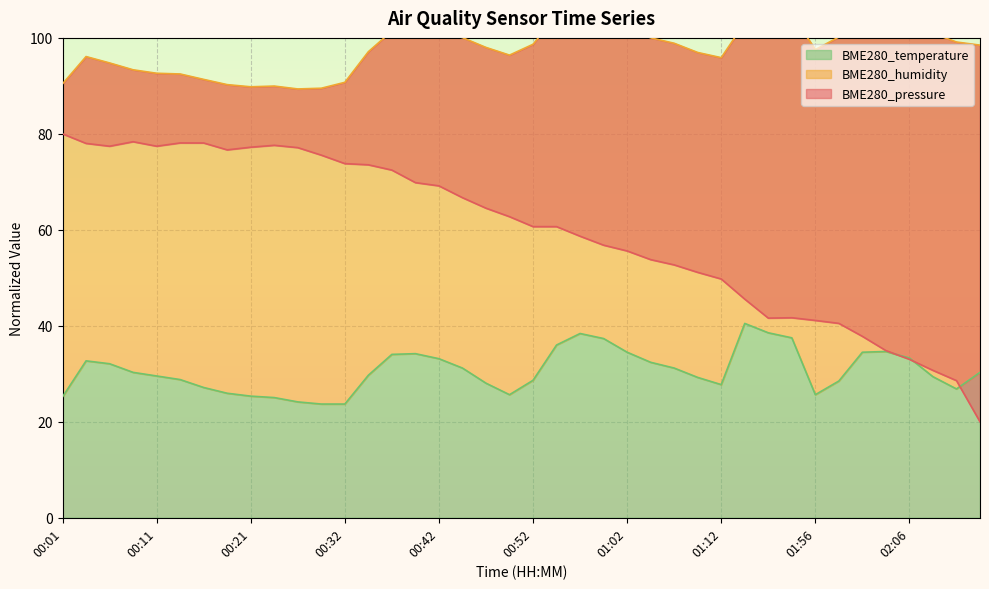

What is the lowest value of the BME280_pressure series?

20.0